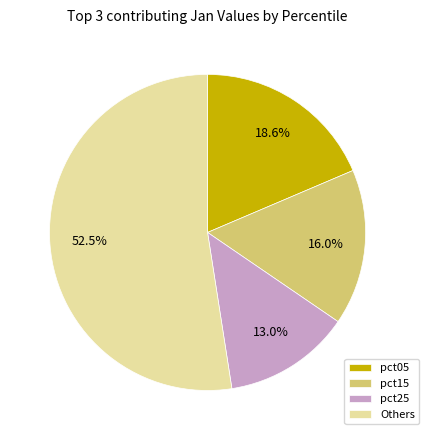

Rank the categories by value from highest to lowest.

Others, pct05, pct15, pct25